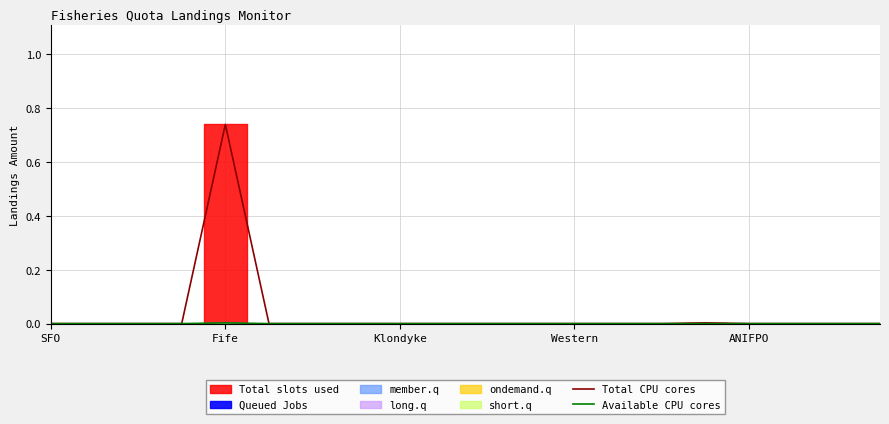

How many lines are shown in the chart?

2